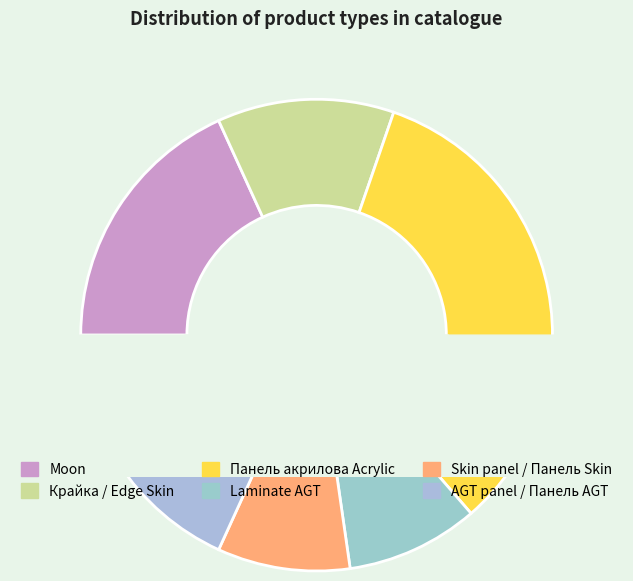

To the nearest percent, what is the difference between the largest and smallest slice percentages?

24%